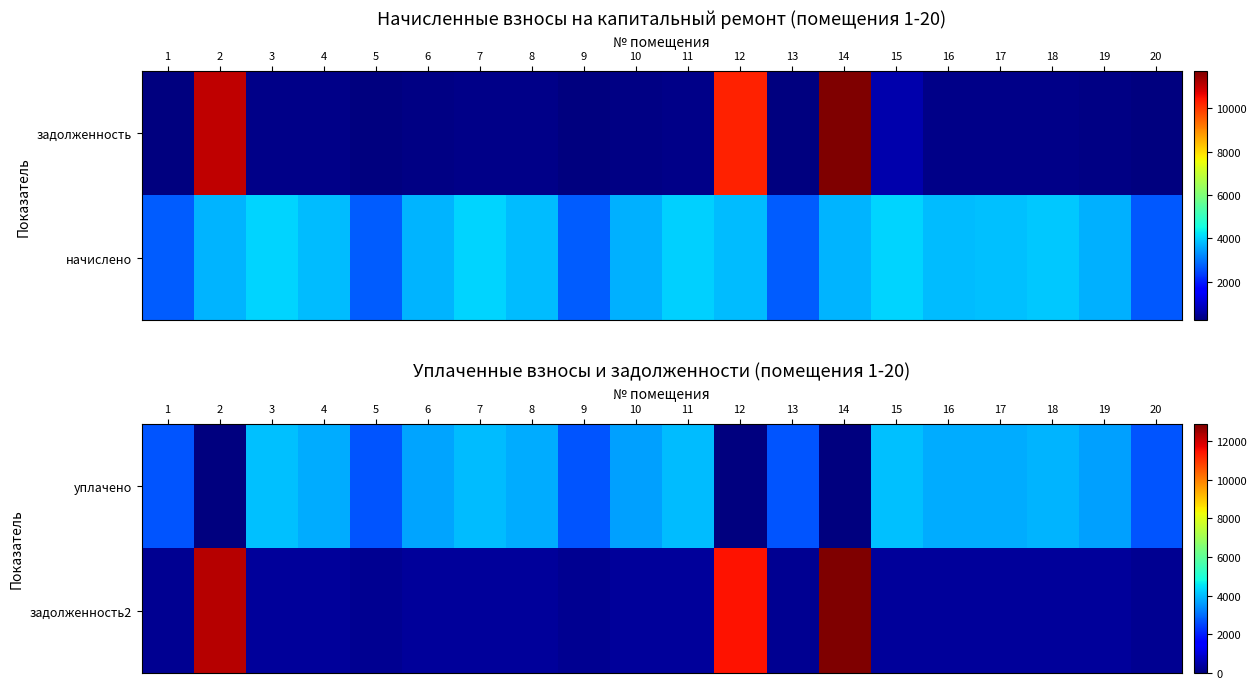

At which label does задолженность2 reach its peak?

14